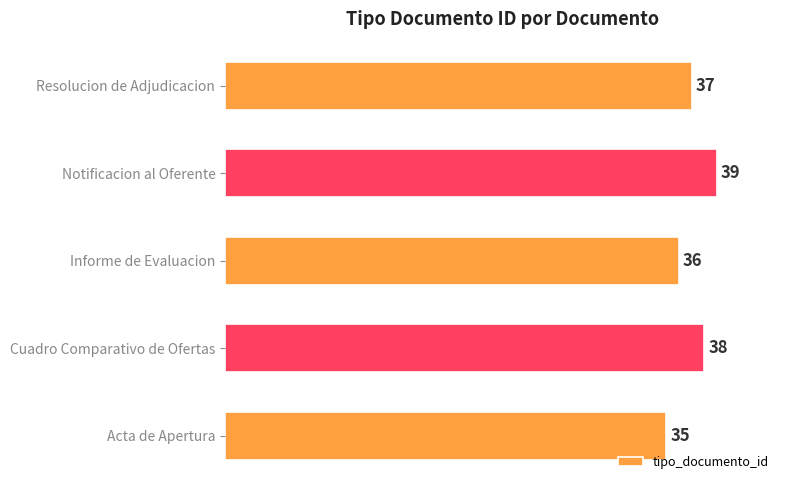

List the labels in order of value, smallest first.

Acta de Apertura, Informe de Evaluacion, Resolucion de Adjudicacion, Cuadro Comparativo de Ofertas, Notificacion al Oferente